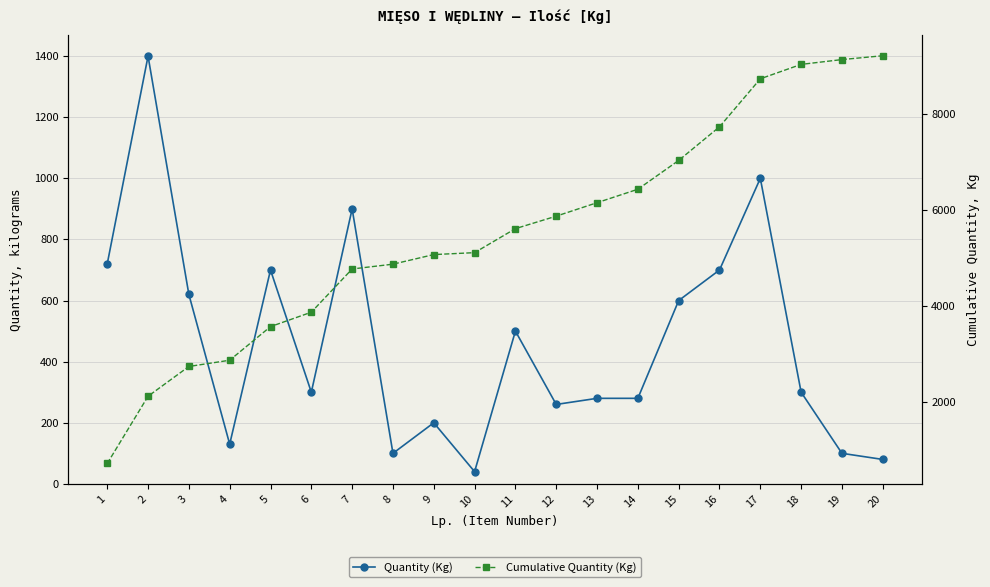

Does the chart have visible grid lines?

Yes